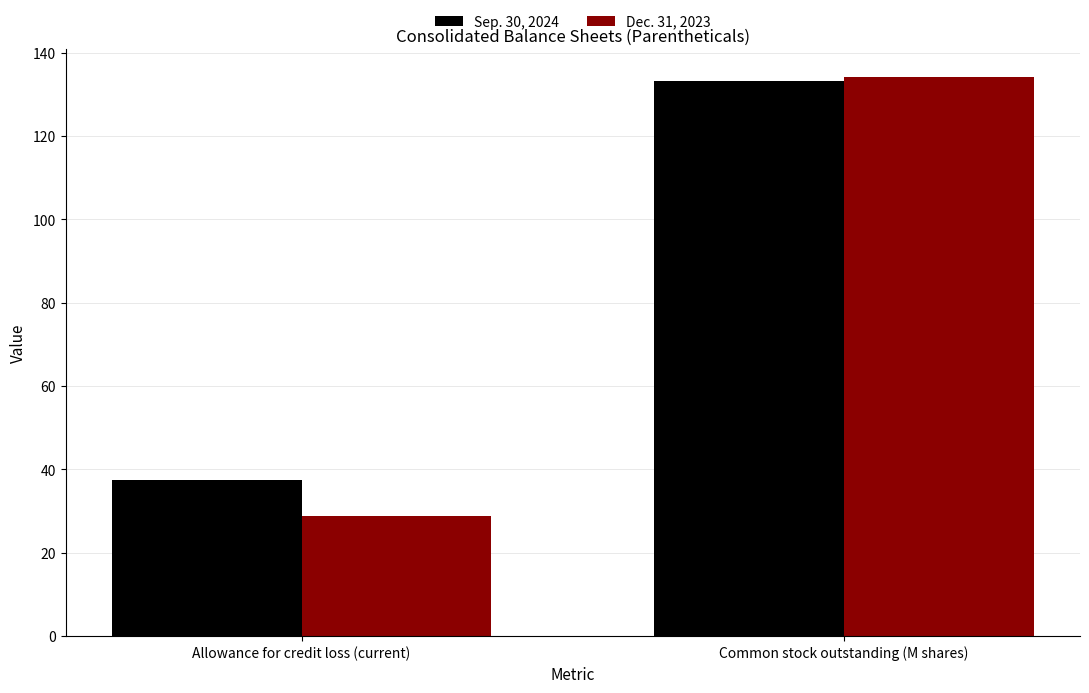

Reading right to left, extract all data points from this chart.

Sep. 30, 2024: 133.2	37.5
Dec. 31, 2023: 134.1	28.8